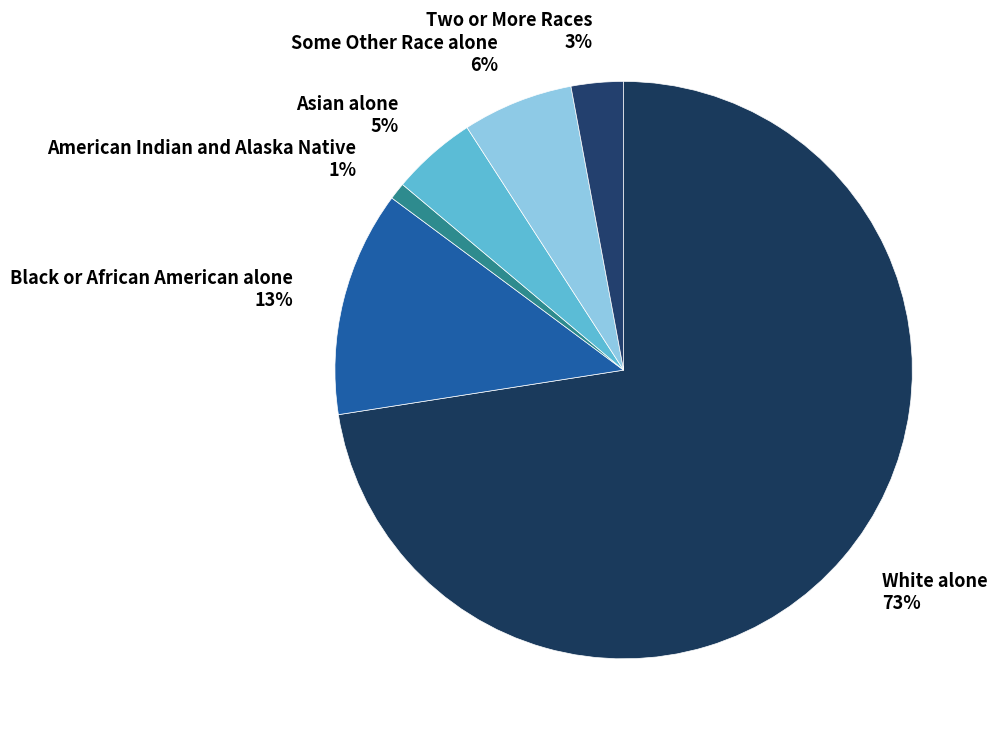

Combined, do Asian alone and Black or African American alone account for over 50%?

No